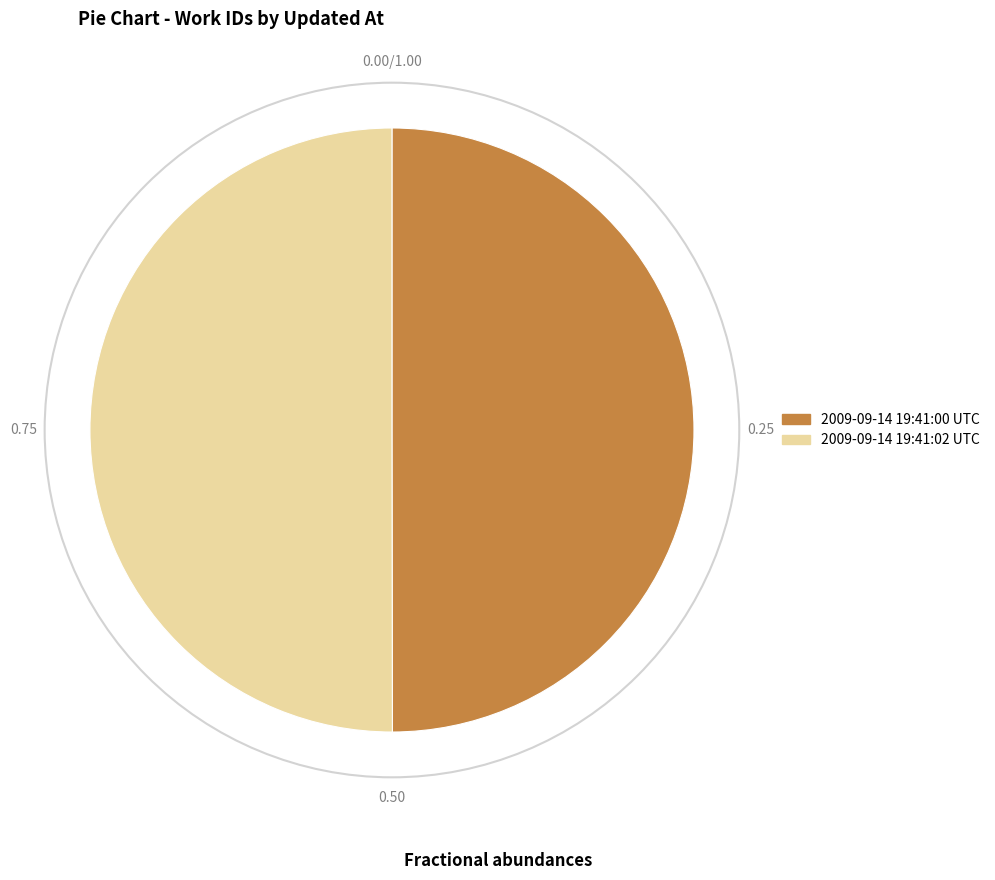

Is the sum of 2009-09-14 19:41:00 UTC and 2009-09-14 19:41:02 UTC greater than half?

Yes